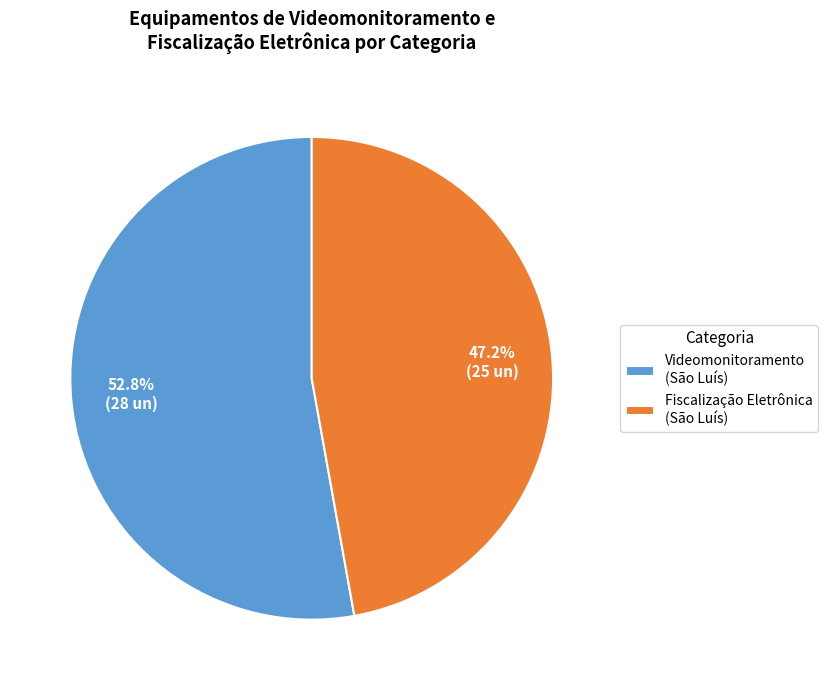

What is the majority slice?

Videomonitoramento (São Luís)